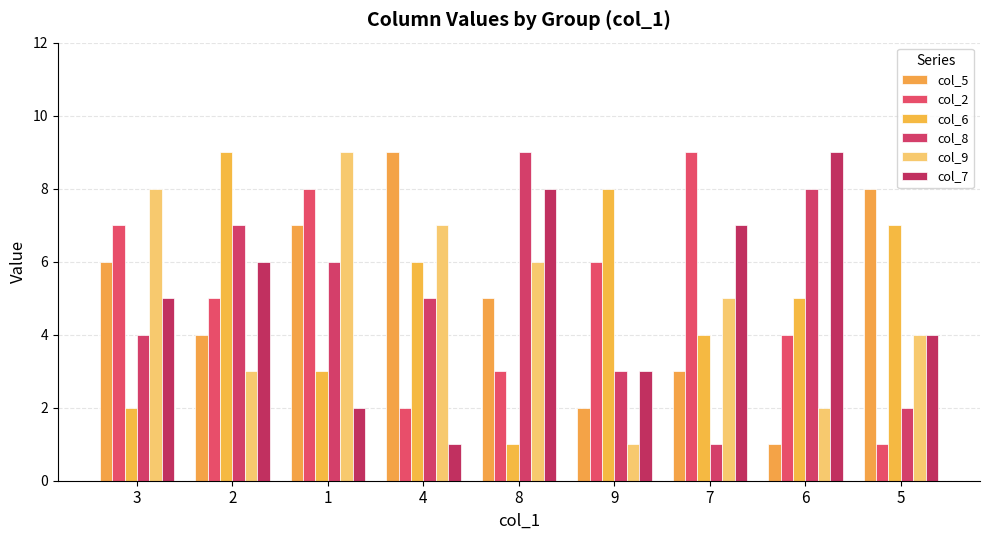

What is the total value across all series at 1?

35